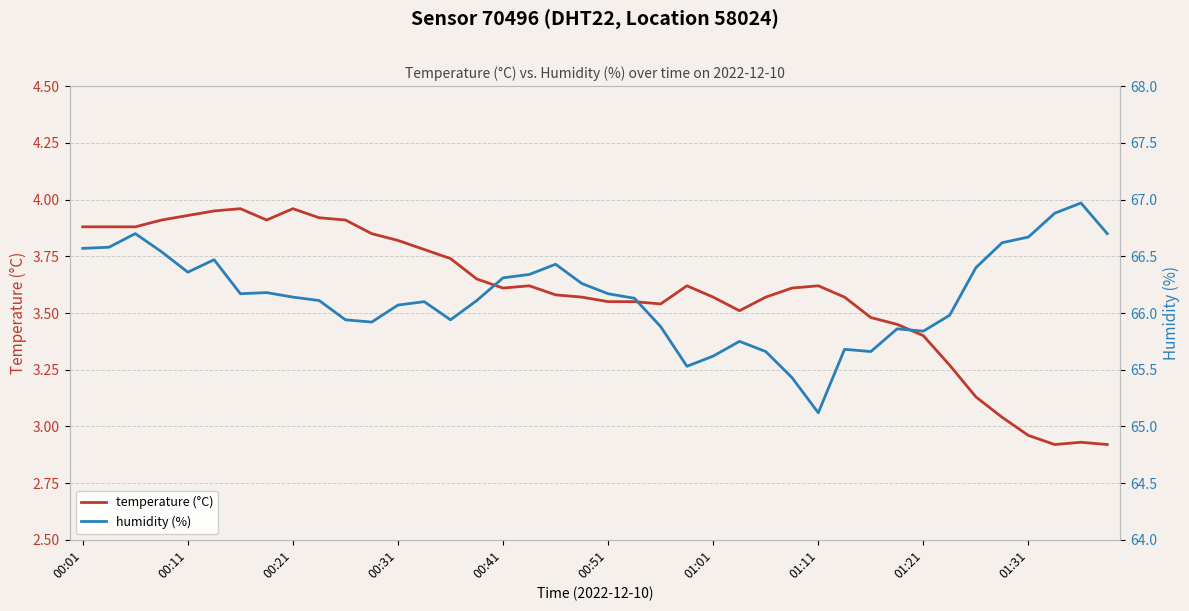

How many data points in humidity (%) are above 66?

25